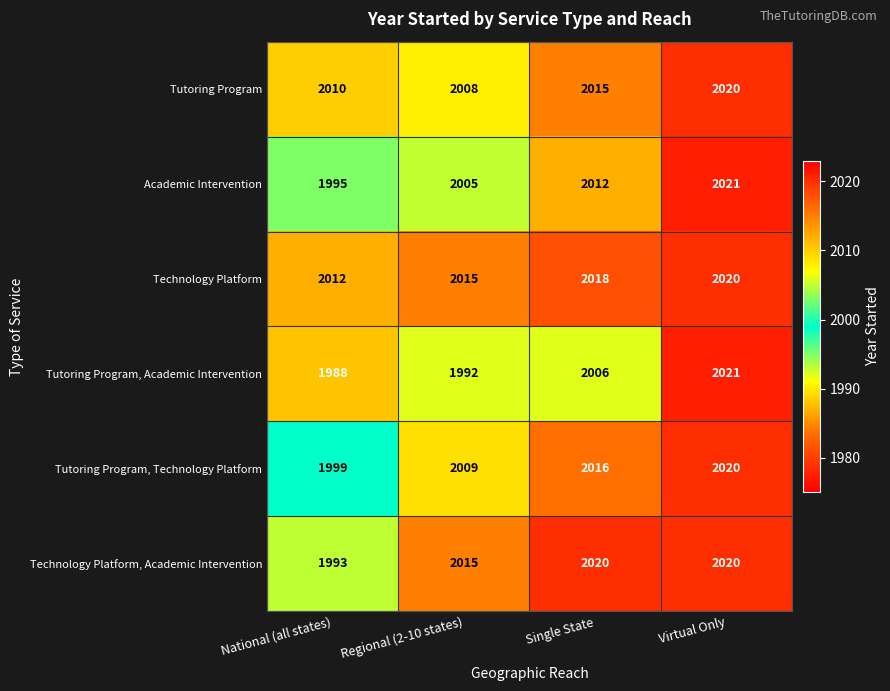

How many series are shown in this chart?

6